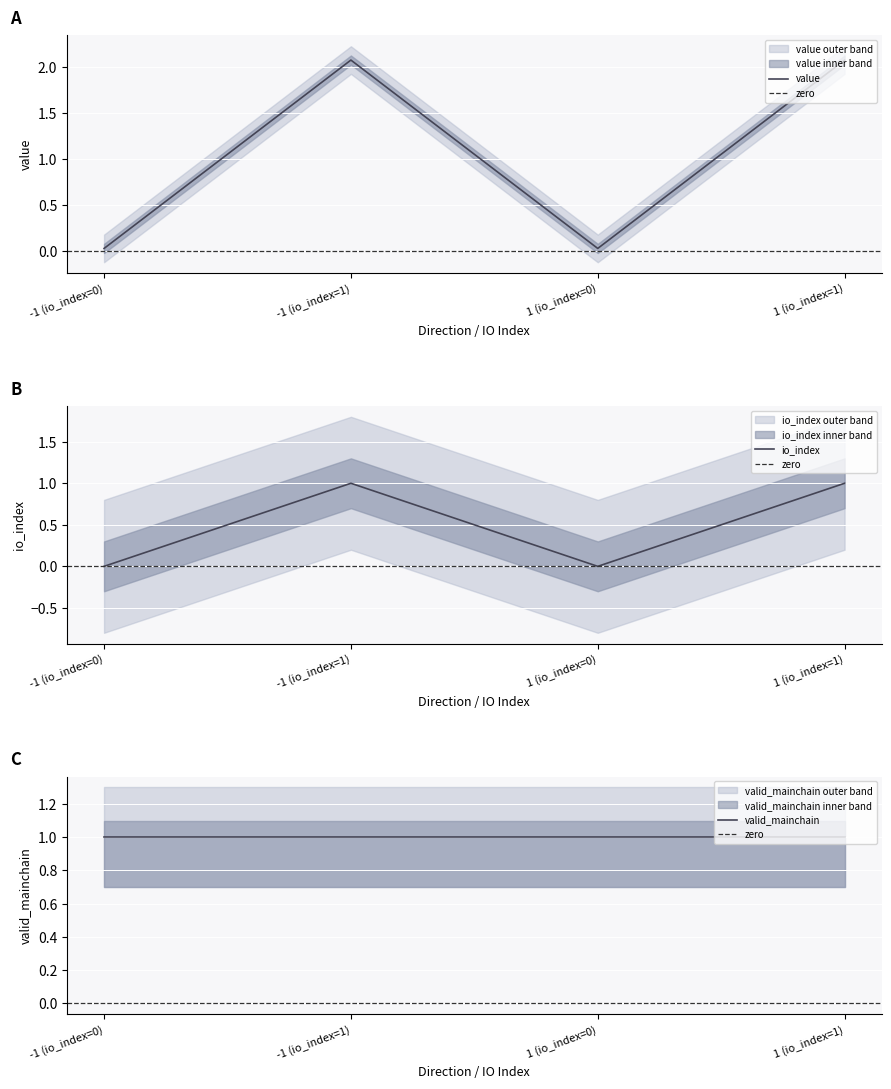

True or false: io_index and value intersect in this chart.

False